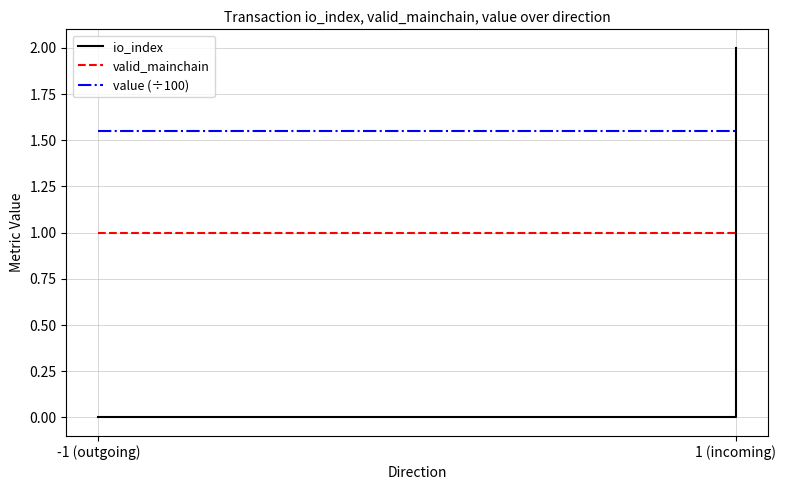

Which category has the lowest value across all series?

-1 (outgoing)